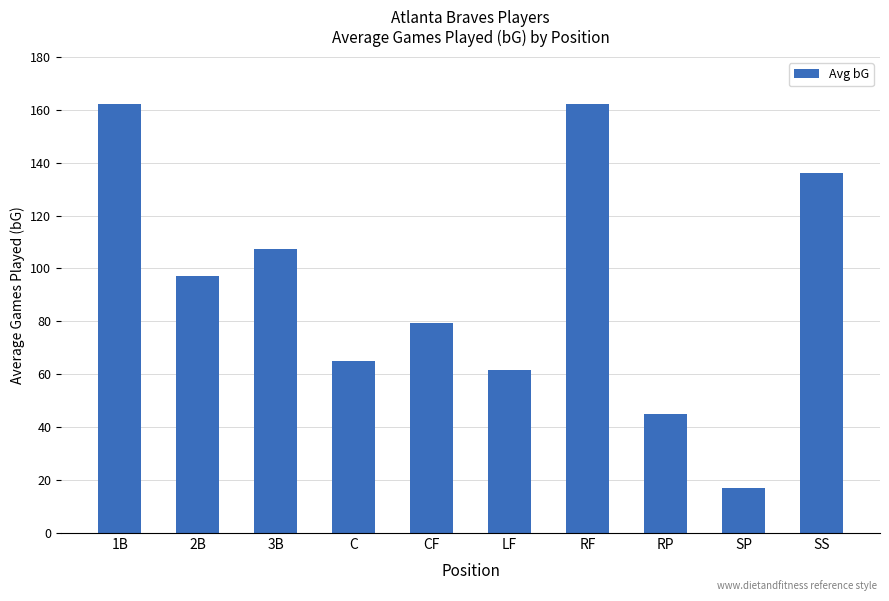

What is the greatest value displayed?

162.0